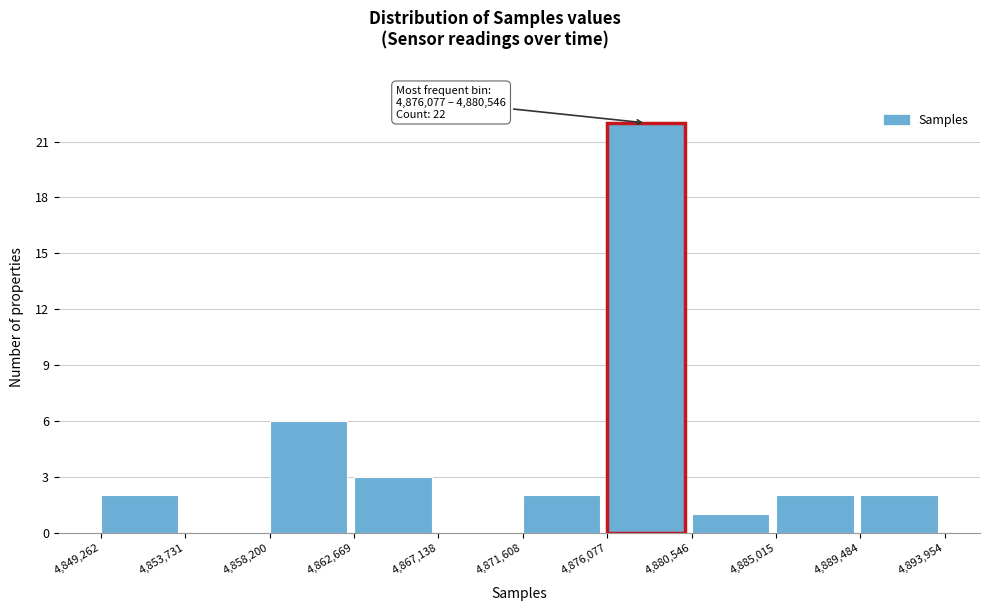

Over which range of the x-axis is the bar tallest?

4,876,077 to 4,880,546